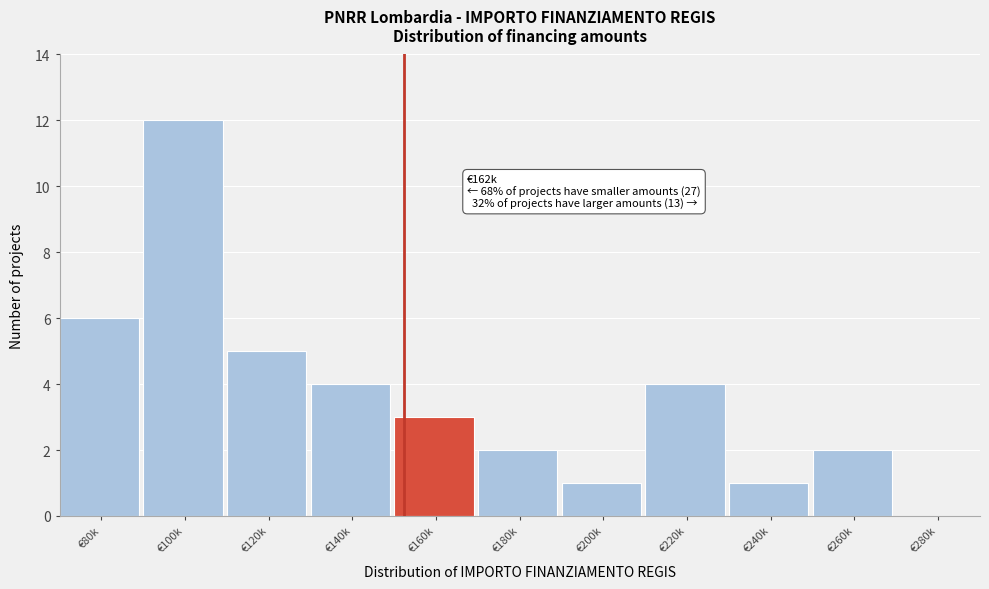

Reading left to right, transcribe all the data shown in this chart.

€80k=6	€100k=12	€120k=5	€140k=4	€160k=3	€180k=2	€200k=1	€220k=4	€240k=1	€260k=2	€280k=0